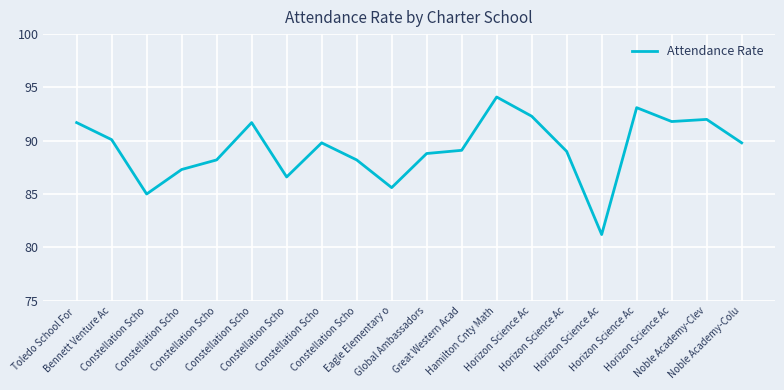

How many lines are shown in the chart?

1